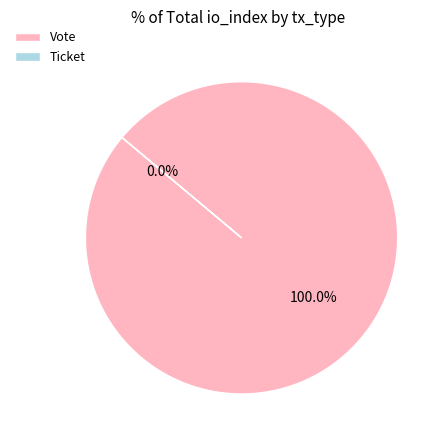

Combined, what portion of the pie is Ticket and Vote?

100.0%